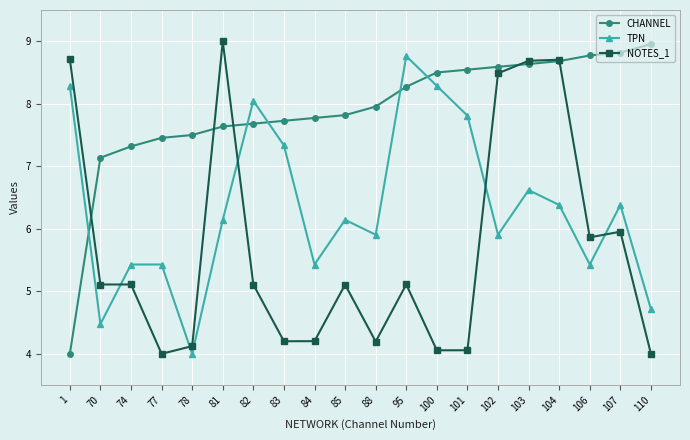

True or false: NOTES_1 has more than 2 points higher than both neighbors.

True